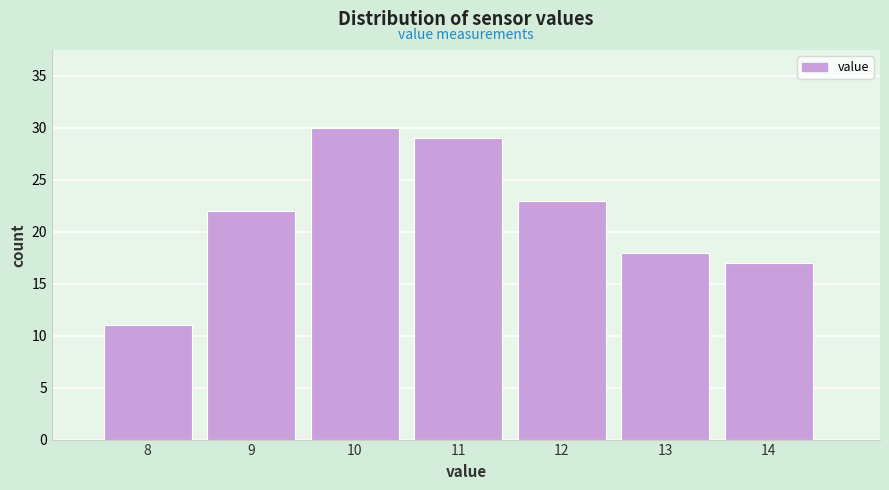

Reading left to right, transcribe all the data shown in this chart.

11	22	30	29	23	18	17